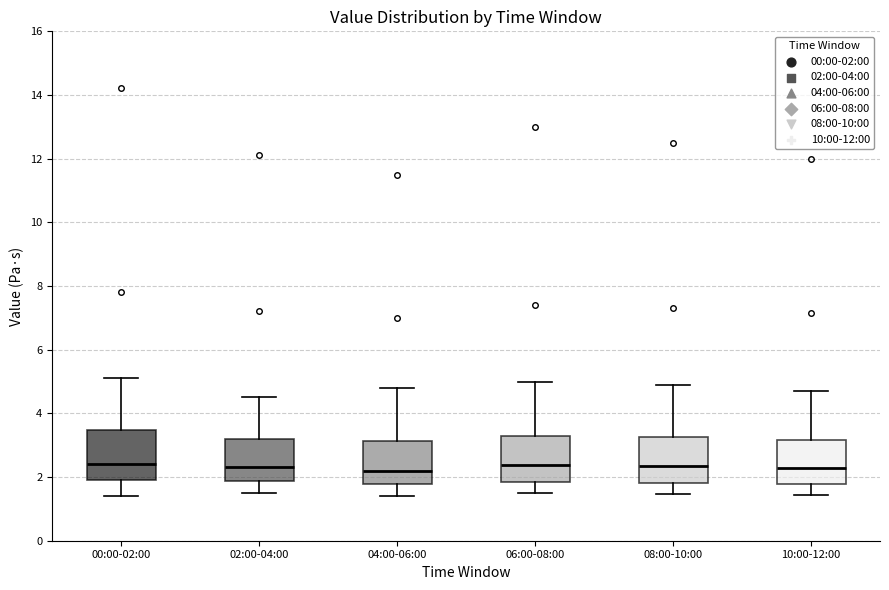

Where does the lower whisker of the box for 06:00-08:00 end on the y-axis? The values are not printed on the chart, so give them approximately, as read against the axis.

1.6